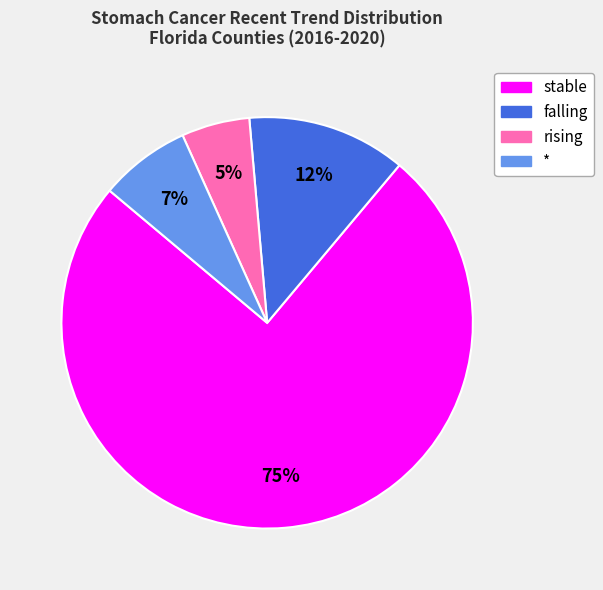

What percentage is the rising slice, to the nearest percent?

5%